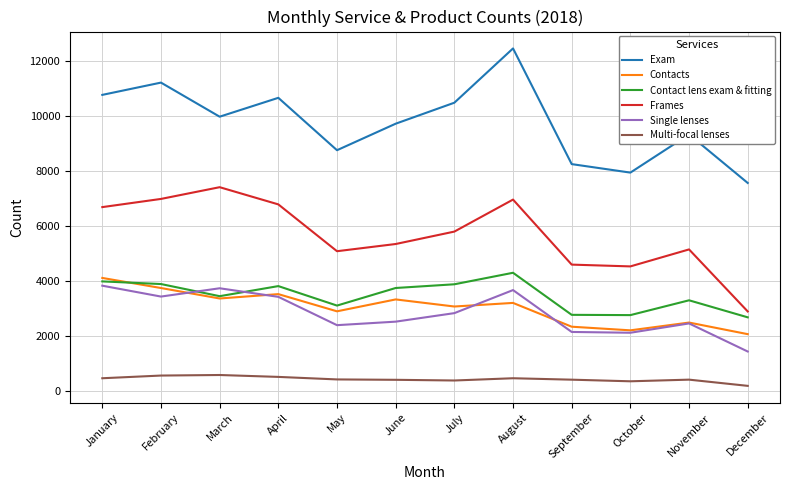

What is the spread (max minus min) of values at December?

7385